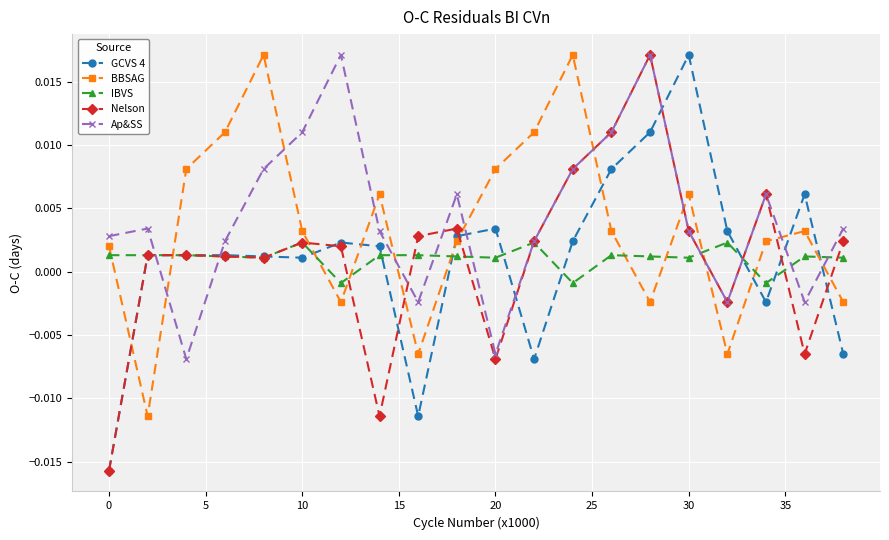

At how many categories does at least one series exceed 0?

20